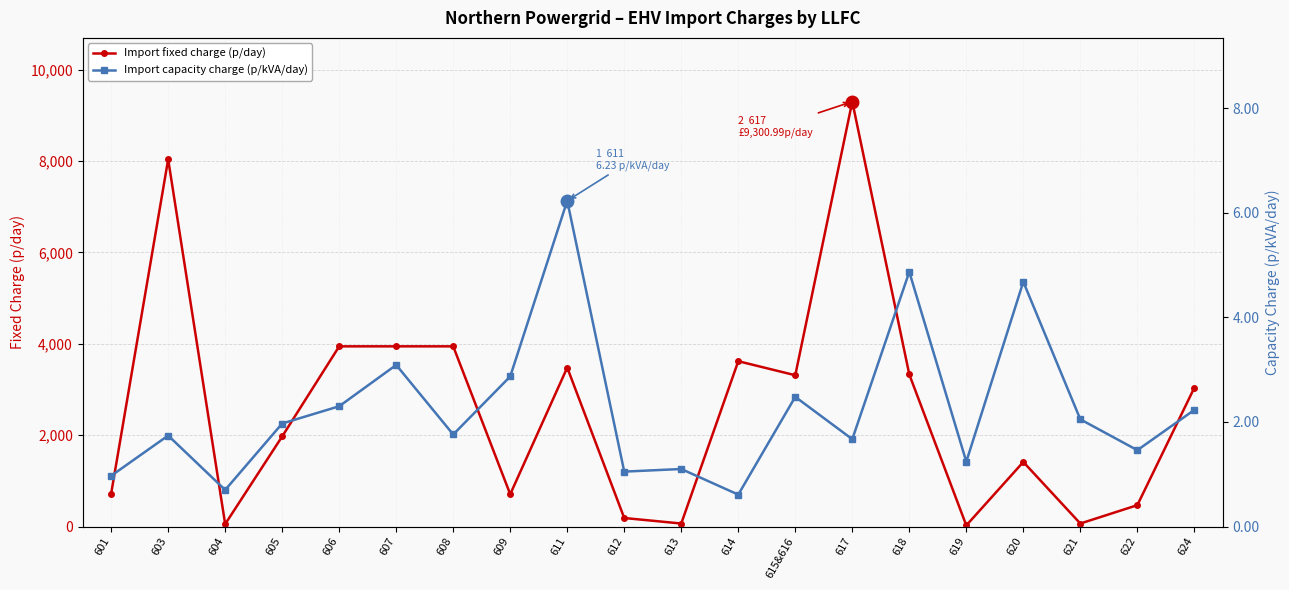

Read the Import fixed charge (p/day) value at 622.

467.1